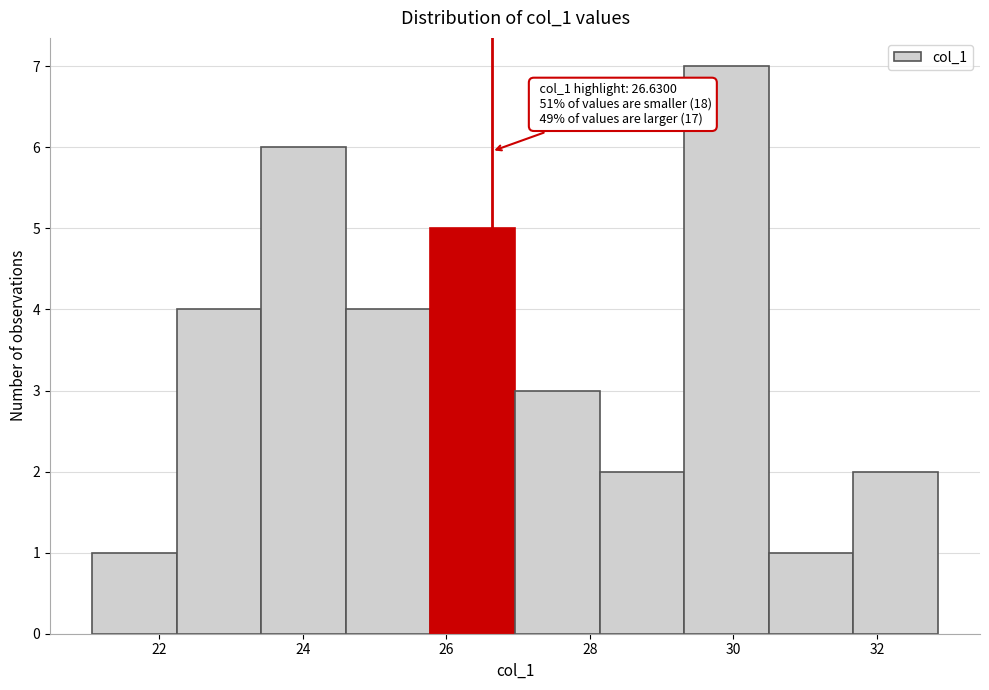

Over which range of the x-axis is the bar tallest?

29.4 to 30.4